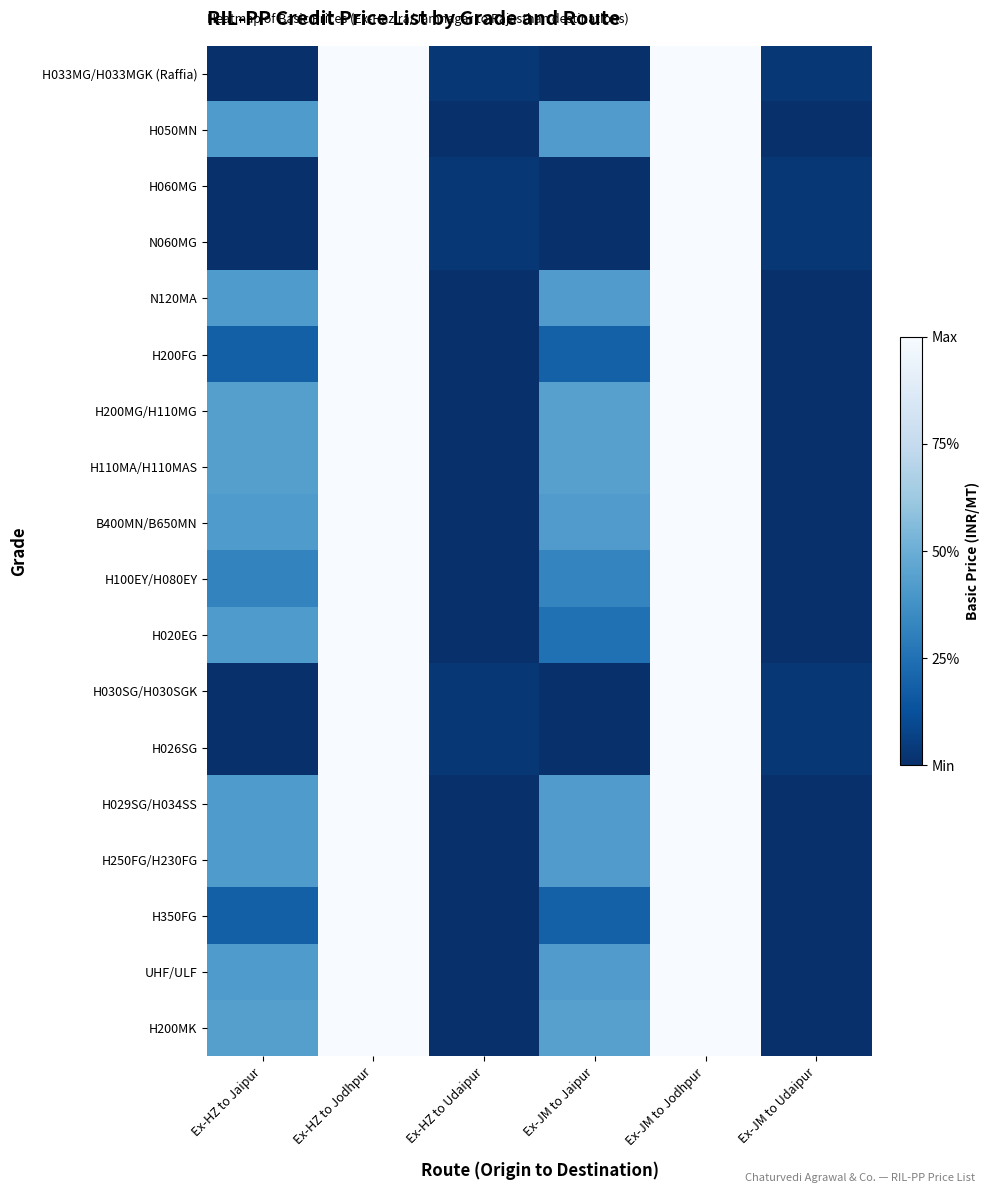

Reading left to right, extract all data points from this chart.

H033MG/H033MGK (Raffia): Ex-HZ to Jaipur=0.0	Ex-HZ to Jodhpur=1.0	Ex-HZ to Udaipur=0.0	Ex-JM to Jaipur=0.0	Ex-JM to Jodhpur=1.0	Ex-JM to Udaipur=0.0
H050MN: Ex-HZ to Jaipur=0.4	Ex-HZ to Jodhpur=1.0	Ex-HZ to Udaipur=0.0	Ex-JM to Jaipur=0.4	Ex-JM to Jodhpur=1.0	Ex-JM to Udaipur=0.0
H060MG: Ex-HZ to Jaipur=0.0	Ex-HZ to Jodhpur=1.0	Ex-HZ to Udaipur=0.0	Ex-JM to Jaipur=0.0	Ex-JM to Jodhpur=1.0	Ex-JM to Udaipur=0.0
N060MG: Ex-HZ to Jaipur=0.0	Ex-HZ to Jodhpur=1.0	Ex-HZ to Udaipur=0.0	Ex-JM to Jaipur=0.0	Ex-JM to Jodhpur=1.0	Ex-JM to Udaipur=0.0
N120MA: Ex-HZ to Jaipur=0.4	Ex-HZ to Jodhpur=1.0	Ex-HZ to Udaipur=0.0	Ex-JM to Jaipur=0.4	Ex-JM to Jodhpur=1.0	Ex-JM to Udaipur=0.0
H200FG: Ex-HZ to Jaipur=0.2	Ex-HZ to Jodhpur=1.0	Ex-HZ to Udaipur=0.0	Ex-JM to Jaipur=0.2	Ex-JM to Jodhpur=1.0	Ex-JM to Udaipur=0.0
H200MG/H110MG: Ex-HZ to Jaipur=0.4	Ex-HZ to Jodhpur=1.0	Ex-HZ to Udaipur=0.0	Ex-JM to Jaipur=0.4	Ex-JM to Jodhpur=1.0	Ex-JM to Udaipur=0.0
H110MA/H110MAS: Ex-HZ to Jaipur=0.4	Ex-HZ to Jodhpur=1.0	Ex-HZ to Udaipur=0.0	Ex-JM to Jaipur=0.4	Ex-JM to Jodhpur=1.0	Ex-JM to Udaipur=0.0
B400MN/B650MN: Ex-HZ to Jaipur=0.4	Ex-HZ to Jodhpur=1.0	Ex-HZ to Udaipur=0.0	Ex-JM to Jaipur=0.4	Ex-JM to Jodhpur=1.0	Ex-JM to Udaipur=0.0
H100EY/H080EY: Ex-HZ to Jaipur=0.3	Ex-HZ to Jodhpur=1.0	Ex-HZ to Udaipur=0.0	Ex-JM to Jaipur=0.3	Ex-JM to Jodhpur=1.0	Ex-JM to Udaipur=0.0
H020EG: Ex-HZ to Jaipur=0.4	Ex-HZ to Jodhpur=1.0	Ex-HZ to Udaipur=0.0	Ex-JM to Jaipur=0.2	Ex-JM to Jodhpur=1.0	Ex-JM to Udaipur=0.0
H030SG/H030SGK: Ex-HZ to Jaipur=0.0	Ex-HZ to Jodhpur=1.0	Ex-HZ to Udaipur=0.0	Ex-JM to Jaipur=0.0	Ex-JM to Jodhpur=1.0	Ex-JM to Udaipur=0.0
H026SG: Ex-HZ to Jaipur=0.0	Ex-HZ to Jodhpur=1.0	Ex-HZ to Udaipur=0.0	Ex-JM to Jaipur=0.0	Ex-JM to Jodhpur=1.0	Ex-JM to Udaipur=0.0
H029SG/H034SS: Ex-HZ to Jaipur=0.4	Ex-HZ to Jodhpur=1.0	Ex-HZ to Udaipur=0.0	Ex-JM to Jaipur=0.4	Ex-JM to Jodhpur=1.0	Ex-JM to Udaipur=0.0
H250FG/H230FG: Ex-HZ to Jaipur=0.4	Ex-HZ to Jodhpur=1.0	Ex-HZ to Udaipur=0.0	Ex-JM to Jaipur=0.4	Ex-JM to Jodhpur=1.0	Ex-JM to Udaipur=0.0
H350FG: Ex-HZ to Jaipur=0.2	Ex-HZ to Jodhpur=1.0	Ex-HZ to Udaipur=0.0	Ex-JM to Jaipur=0.2	Ex-JM to Jodhpur=1.0	Ex-JM to Udaipur=0.0
UHF/ULF: Ex-HZ to Jaipur=0.4	Ex-HZ to Jodhpur=1.0	Ex-HZ to Udaipur=0.0	Ex-JM to Jaipur=0.4	Ex-JM to Jodhpur=1.0	Ex-JM to Udaipur=0.0
H200MK: Ex-HZ to Jaipur=0.4	Ex-HZ to Jodhpur=1.0	Ex-HZ to Udaipur=0.0	Ex-JM to Jaipur=0.4	Ex-JM to Jodhpur=1.0	Ex-JM to Udaipur=0.0